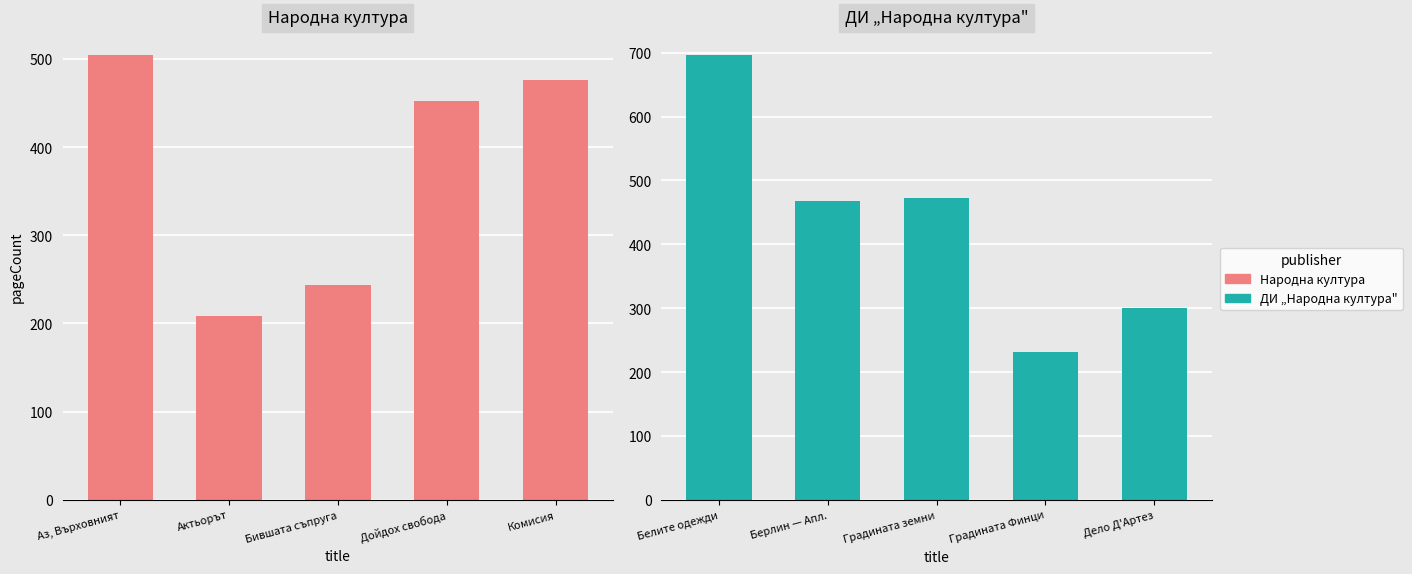

How many values in the Народна култура series are below 452?

2